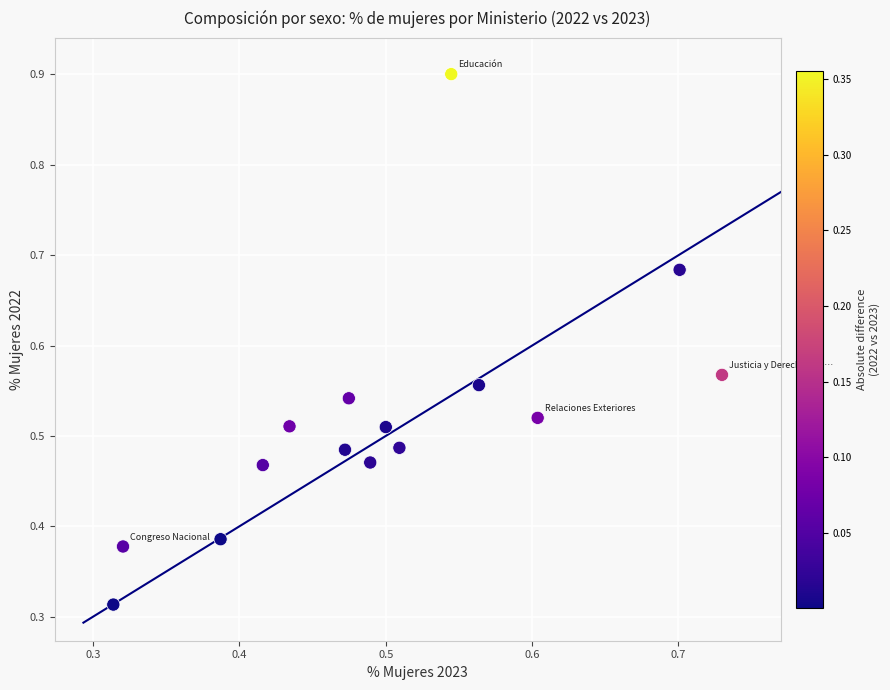

How many points are shown in the scatter plot?

15